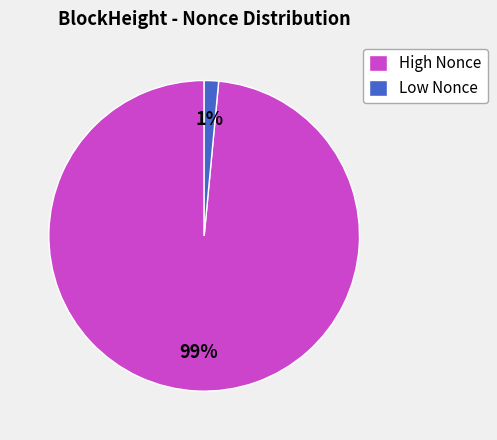

What is the smallest slice in the pie chart?

Low Nonce